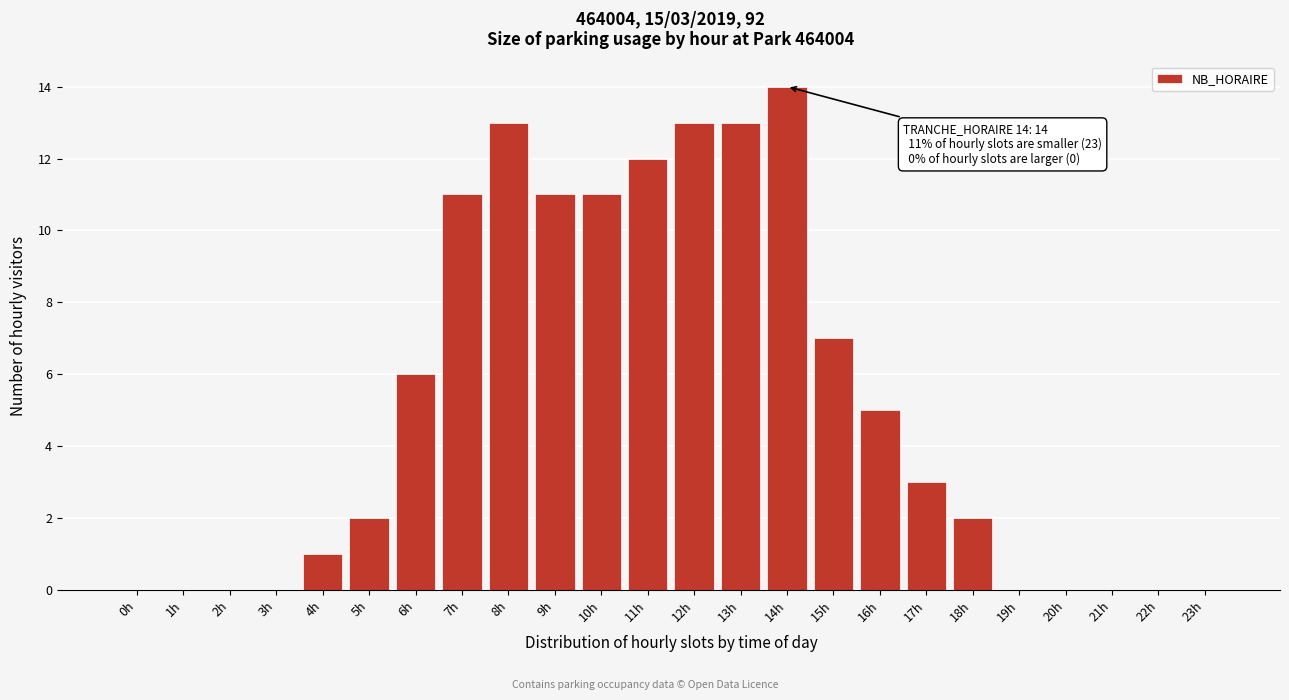

Reading left to right, list all the values displayed in this chart.

0h=0	1h=0	2h=0	3h=0	4h=1	5h=2	6h=6	7h=11	8h=13	9h=11	10h=11	11h=12	12h=13	13h=13	14h=14	15h=7	16h=5	17h=3	18h=2	19h=0	20h=0	21h=0	22h=0	23h=0